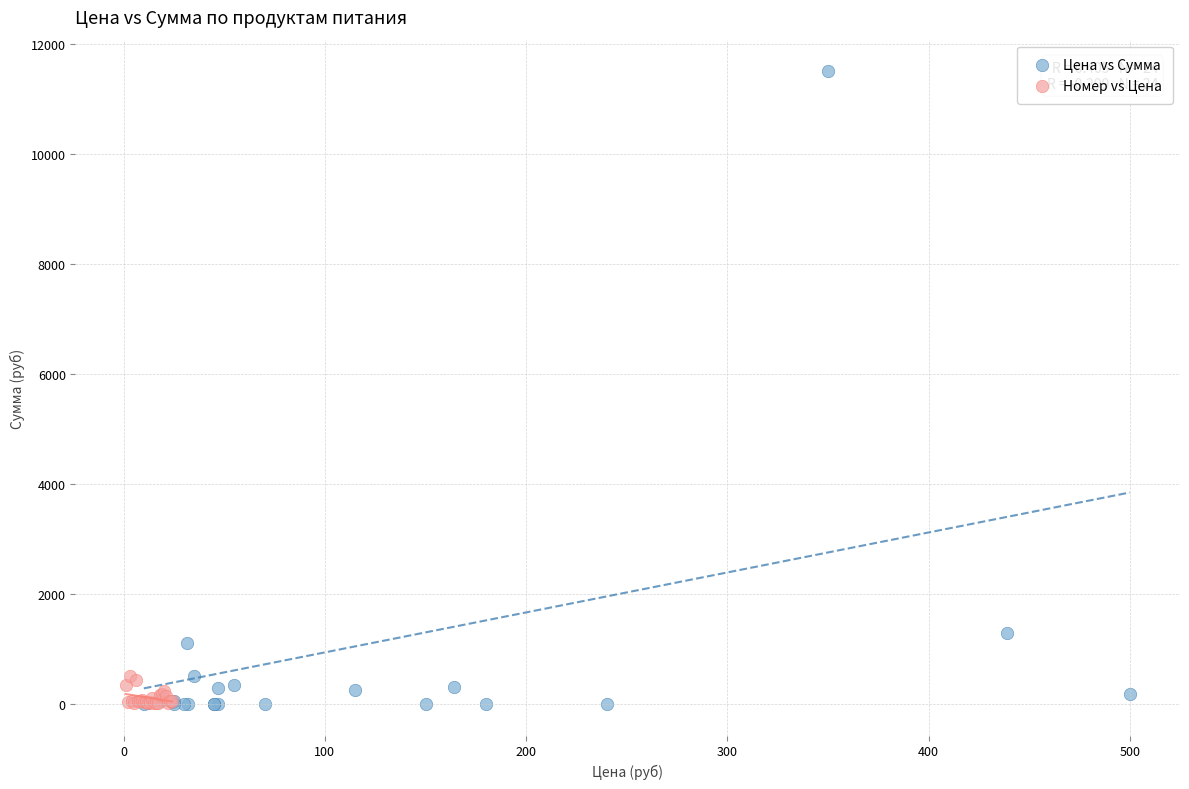

Which series reaches the maximum Y coordinate?

Цена vs Сумма